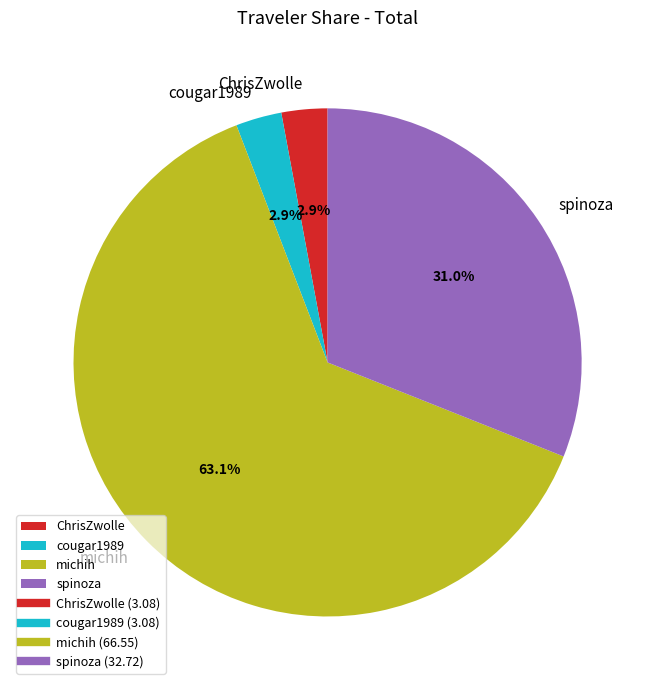

How many segments does this pie chart have?

4